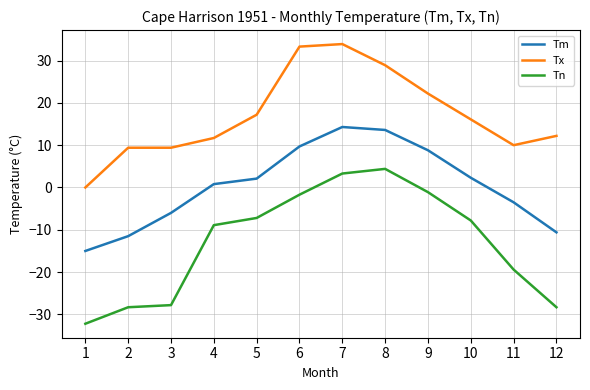

What is the sum of the Tn values at 12 and 5?

-35.5